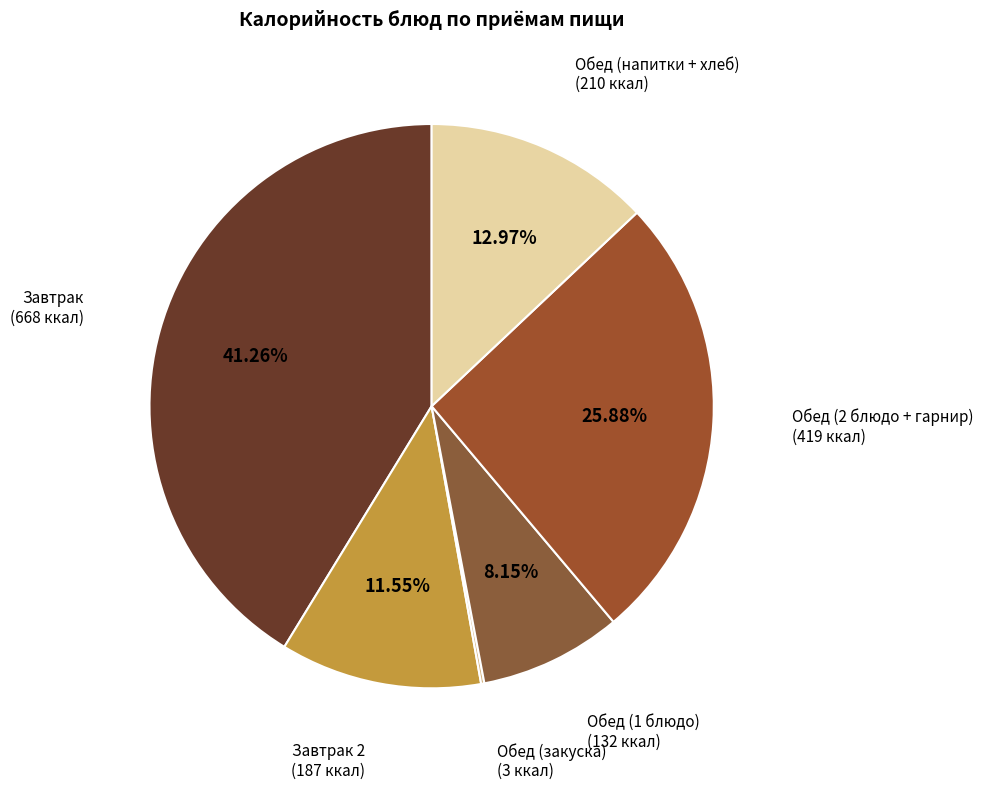

Which category has the biggest portion of the pie?

Завтрак